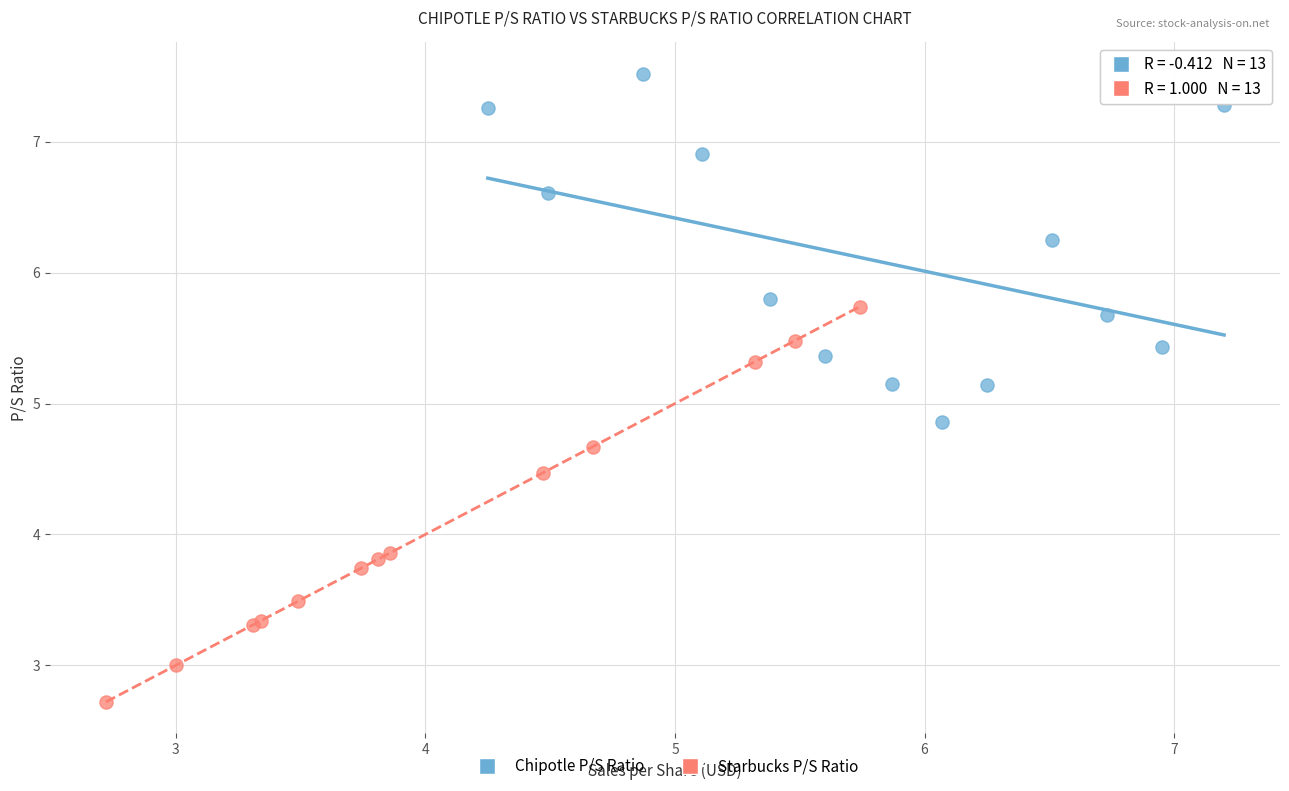

Which series has the widest spread of Y values?

Starbucks P/S Ratio